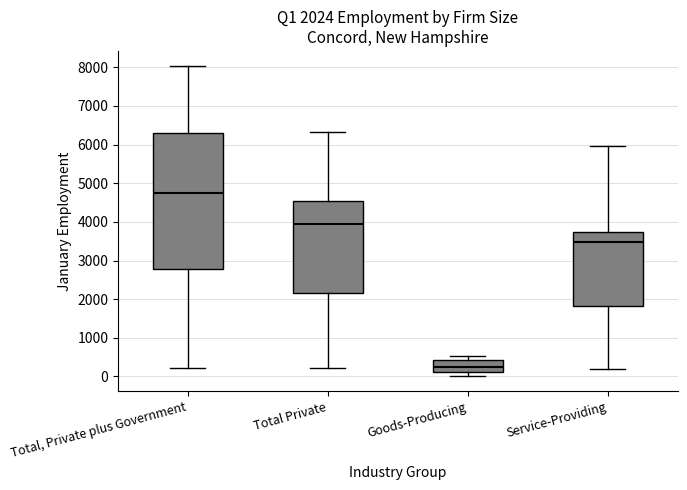

Comparing the boxes themselves (not the whiskers), which one is the tallest?

Total, Private plus Government